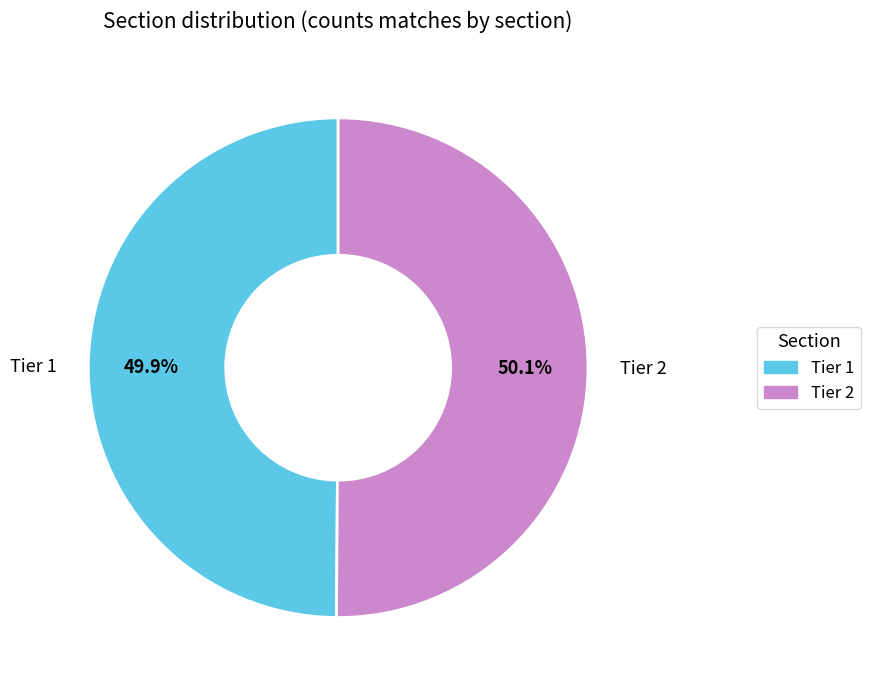

What is the total percentage of Tier 2 and Tier 1?

100.0%